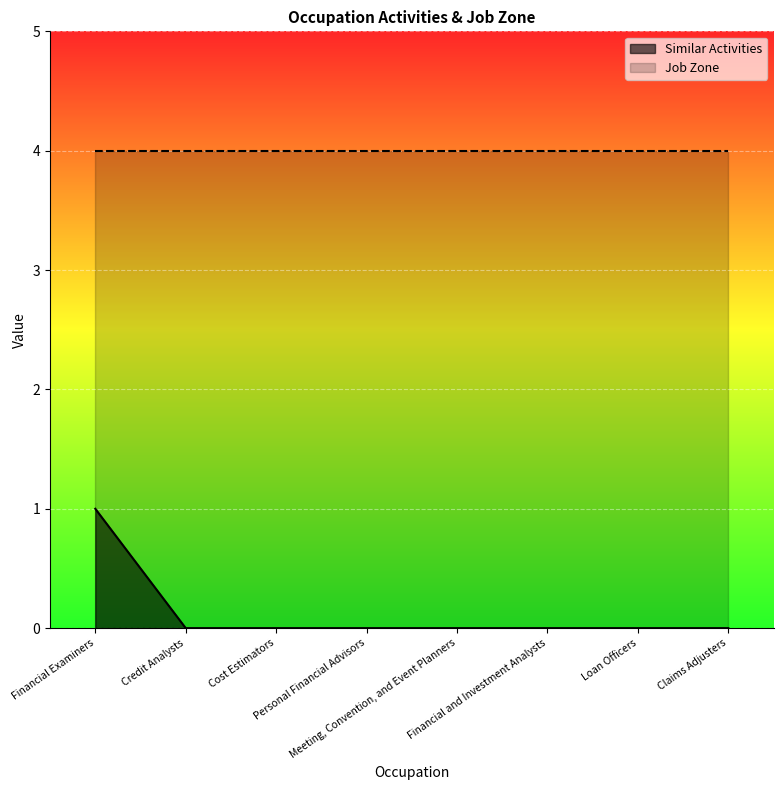

Reading left to right, extract all data points from this chart.

Financial Examiners=1	Credit Analysts=0	Cost Estimators=0	Personal Financial Advisors=0	Meeting, Convention, and Event Planners=0	Financial and Investment Analysts=0	Loan Officers=0	Claims Adjusters=0